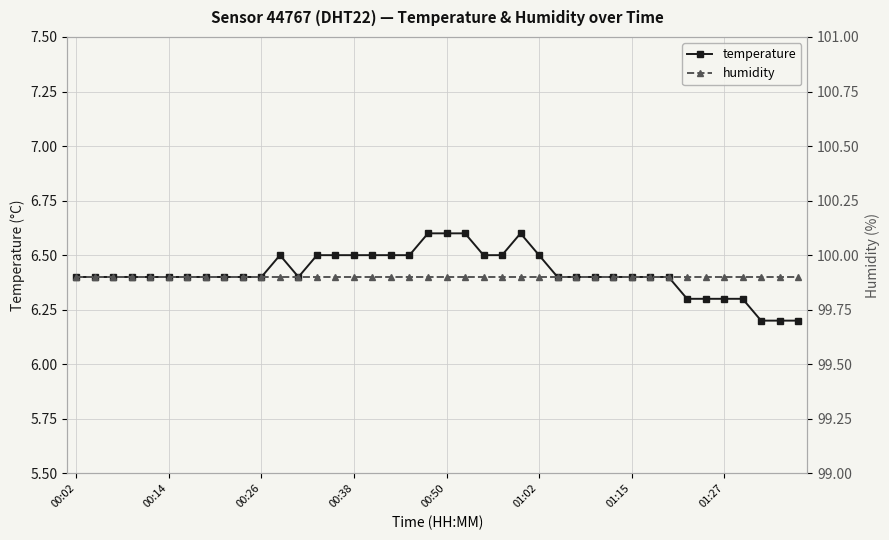

Does the chart display data point markers on the line(s)?

Yes